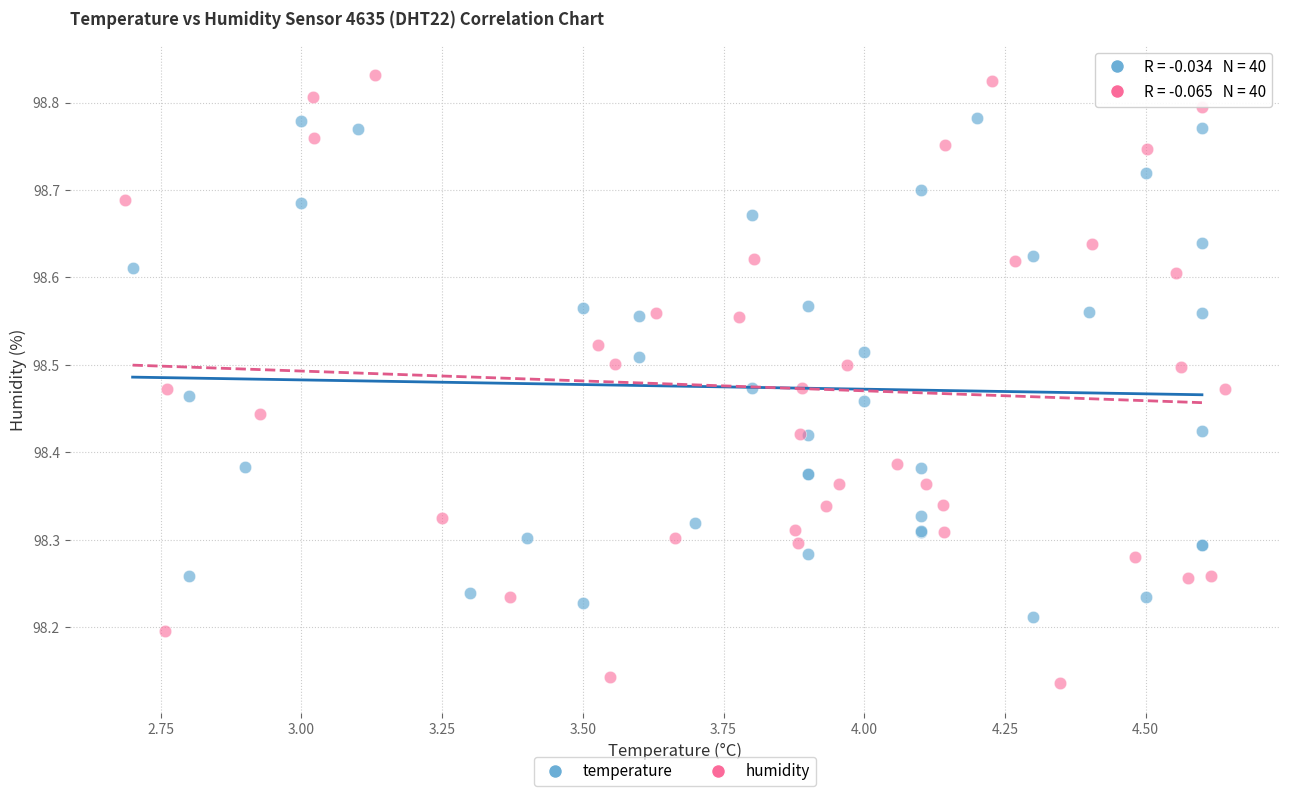

Which series reaches the maximum Y coordinate?

humidity